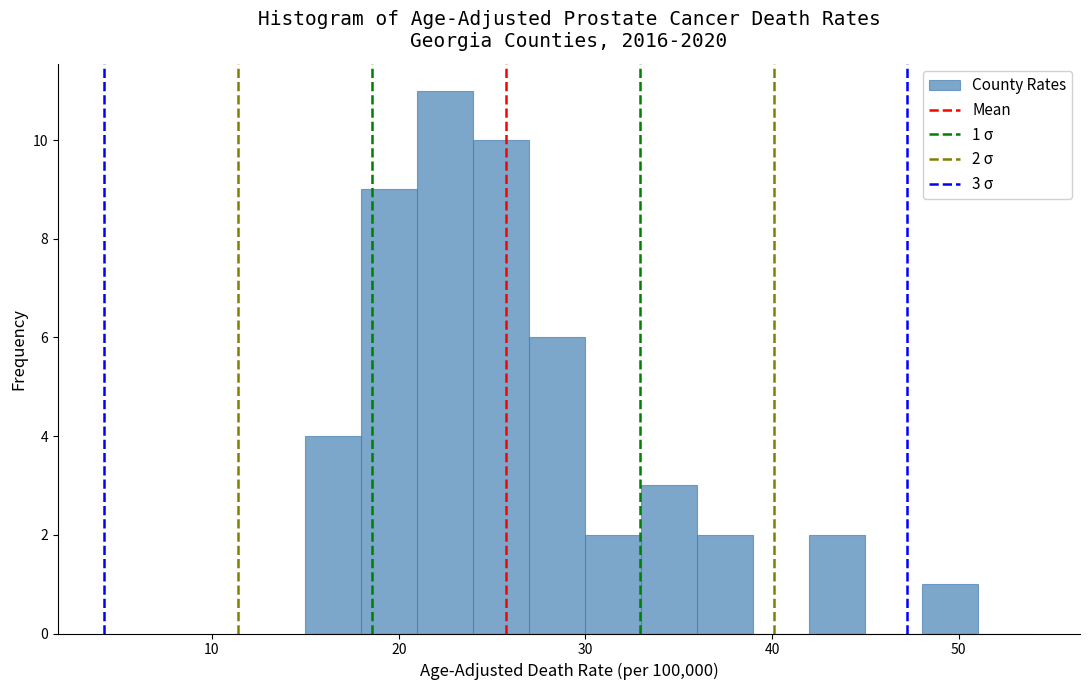

Read against the x-axis, roughly where is the centre of the tallest bar?

23